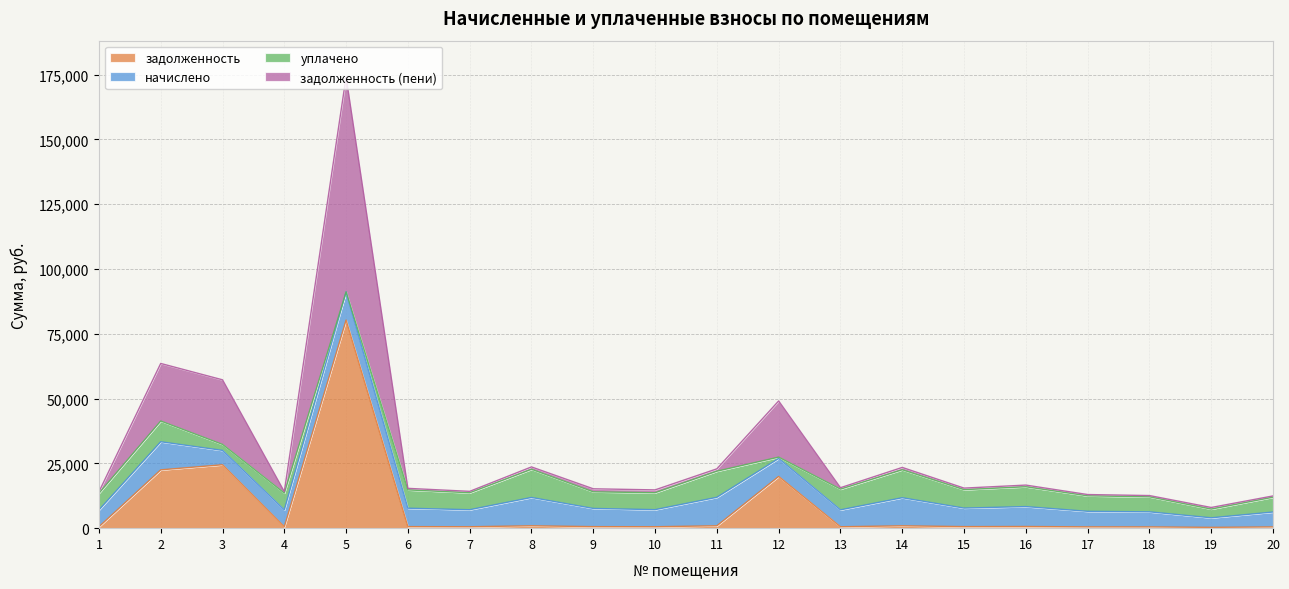

At which category is the sum across all series the highest?

5